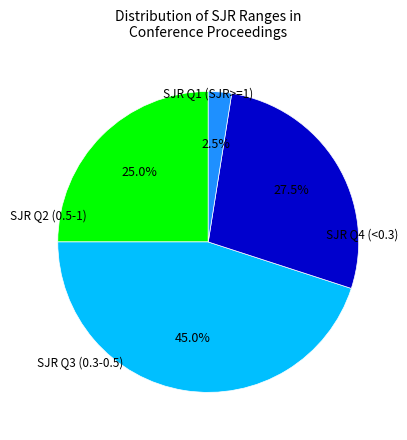

To the nearest percent, what is the difference between the largest and smallest slice percentages?

42%